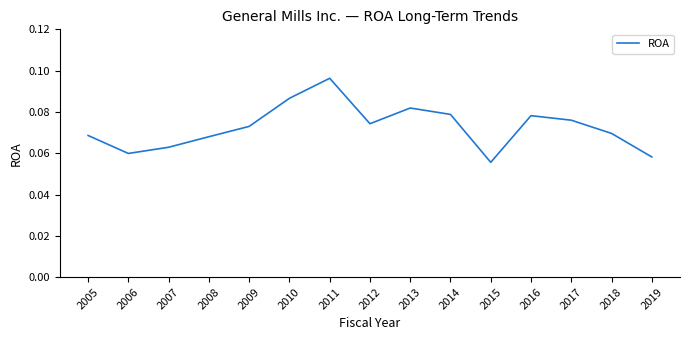

The chart shows a value of 0.0 at 2008. True or false?

False